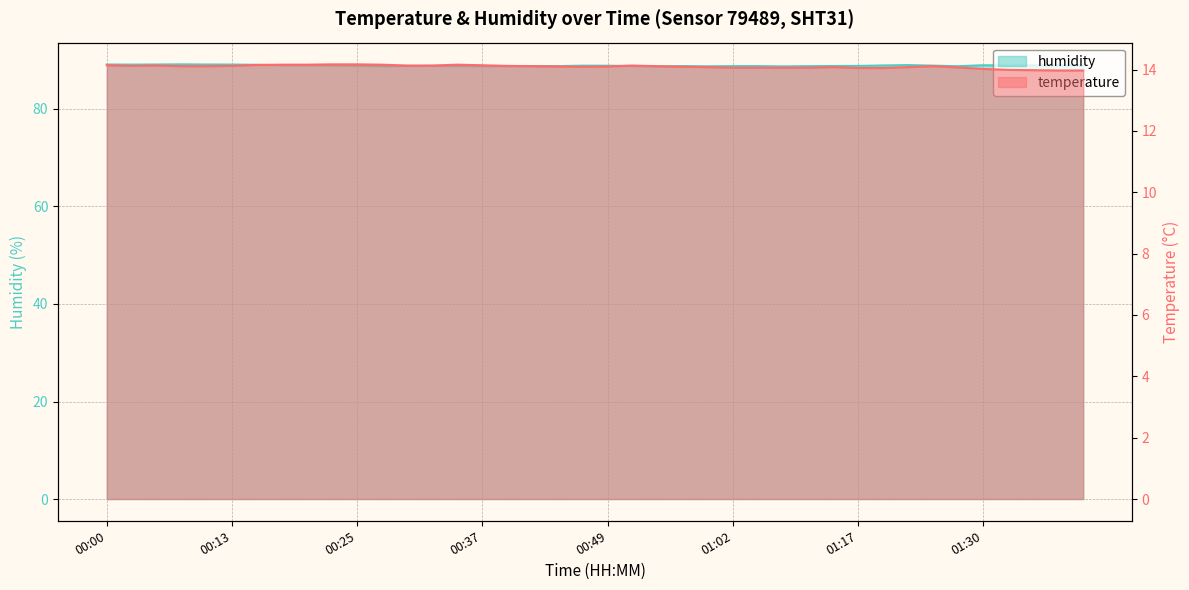

Where is the first local minimum for temperature?

00:03